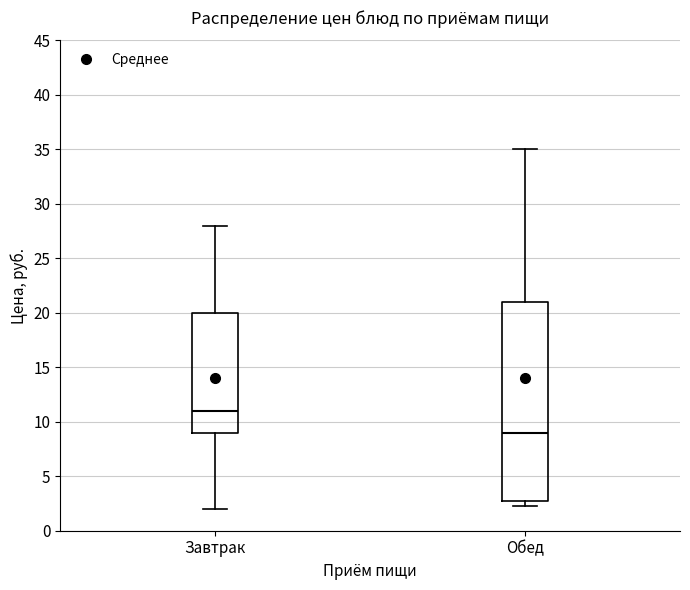

Comparing the boxes themselves (not the whiskers), which one is the tallest?

Обед